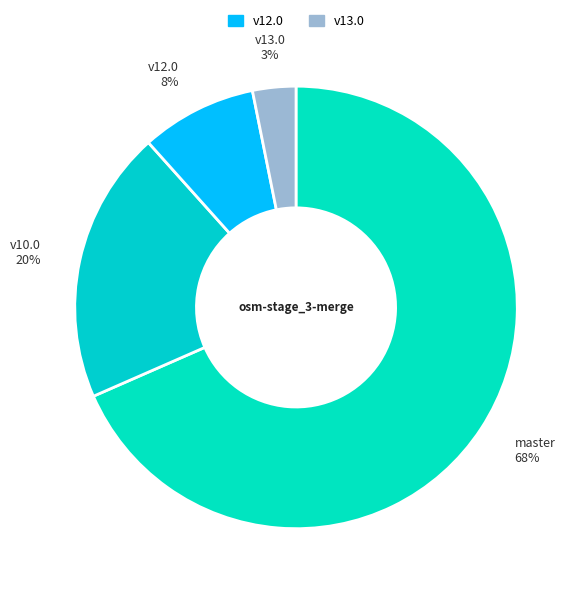

Which slice is the smallest?

osm-stage_3-merge/v13.0